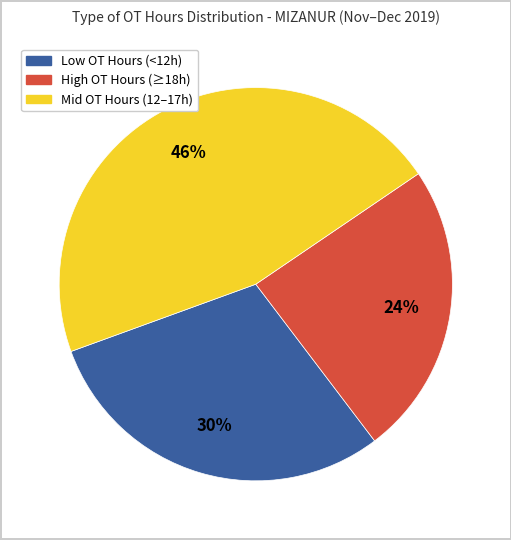

Is there any slice that represents more than half of the pie?

No